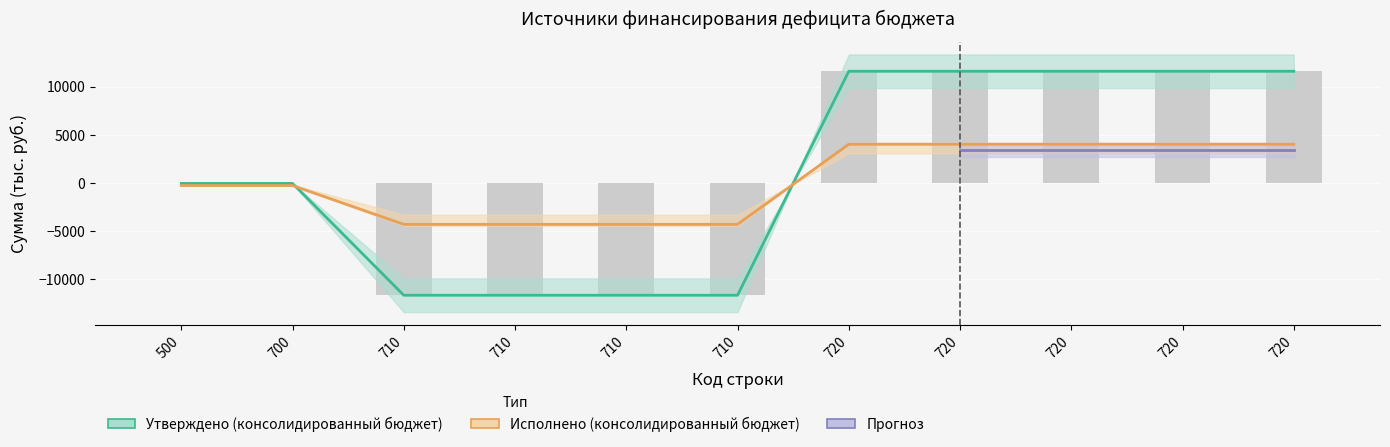

Which category has the highest value in the Утверждено (консолидированный бюджет) series?

720